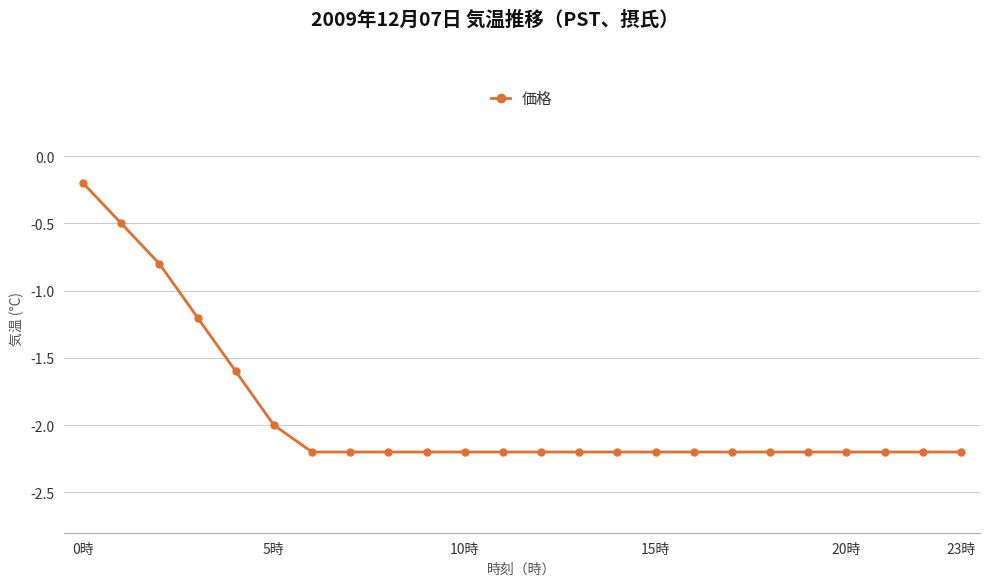

What is the sum of all values?

-45.9